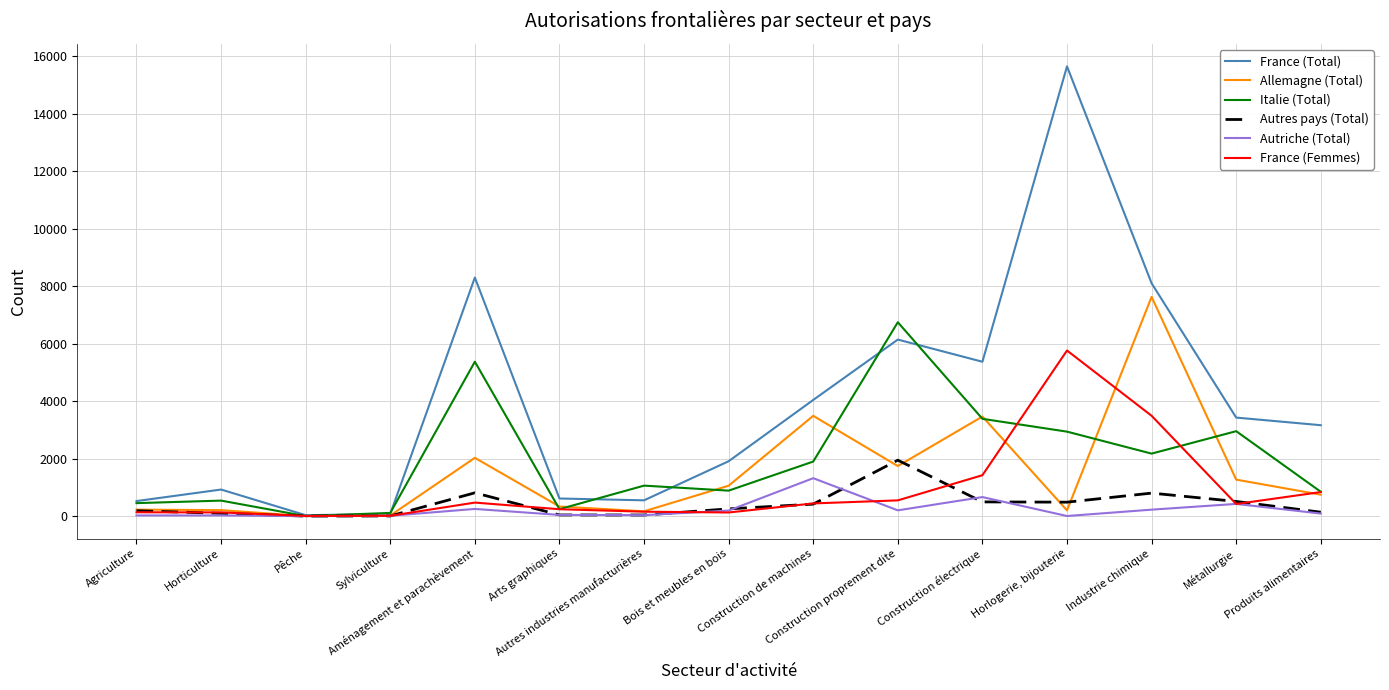

Which series changed the most between Aménagement et parachèvement and Bois et meubles en bois?

France (Total)